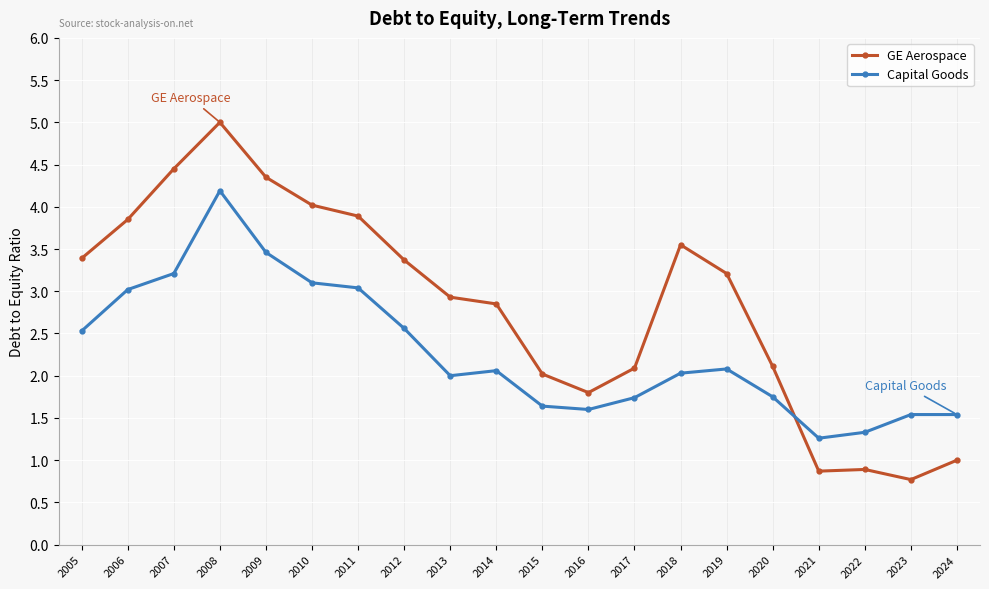

What is the maximum value shown in the chart?

5.0